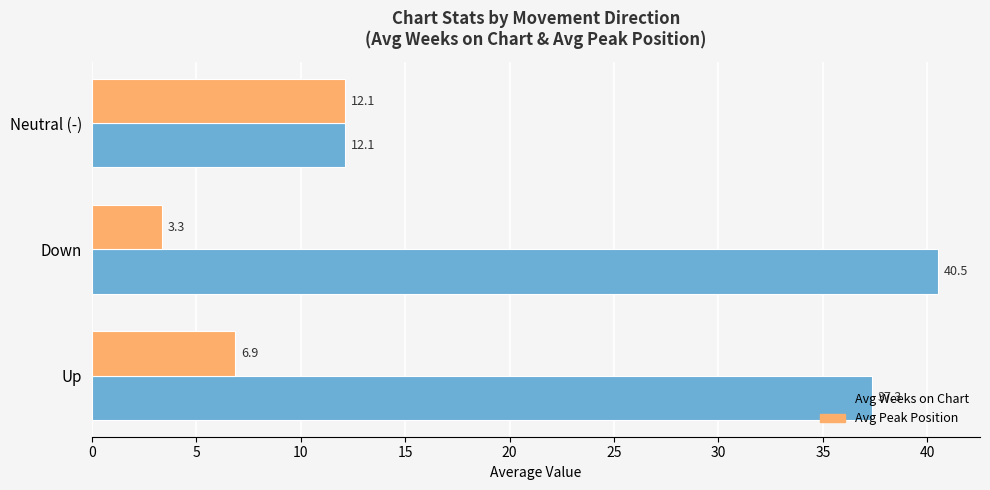

Which series has the largest range (max minus min)?

Avg Weeks on Chart